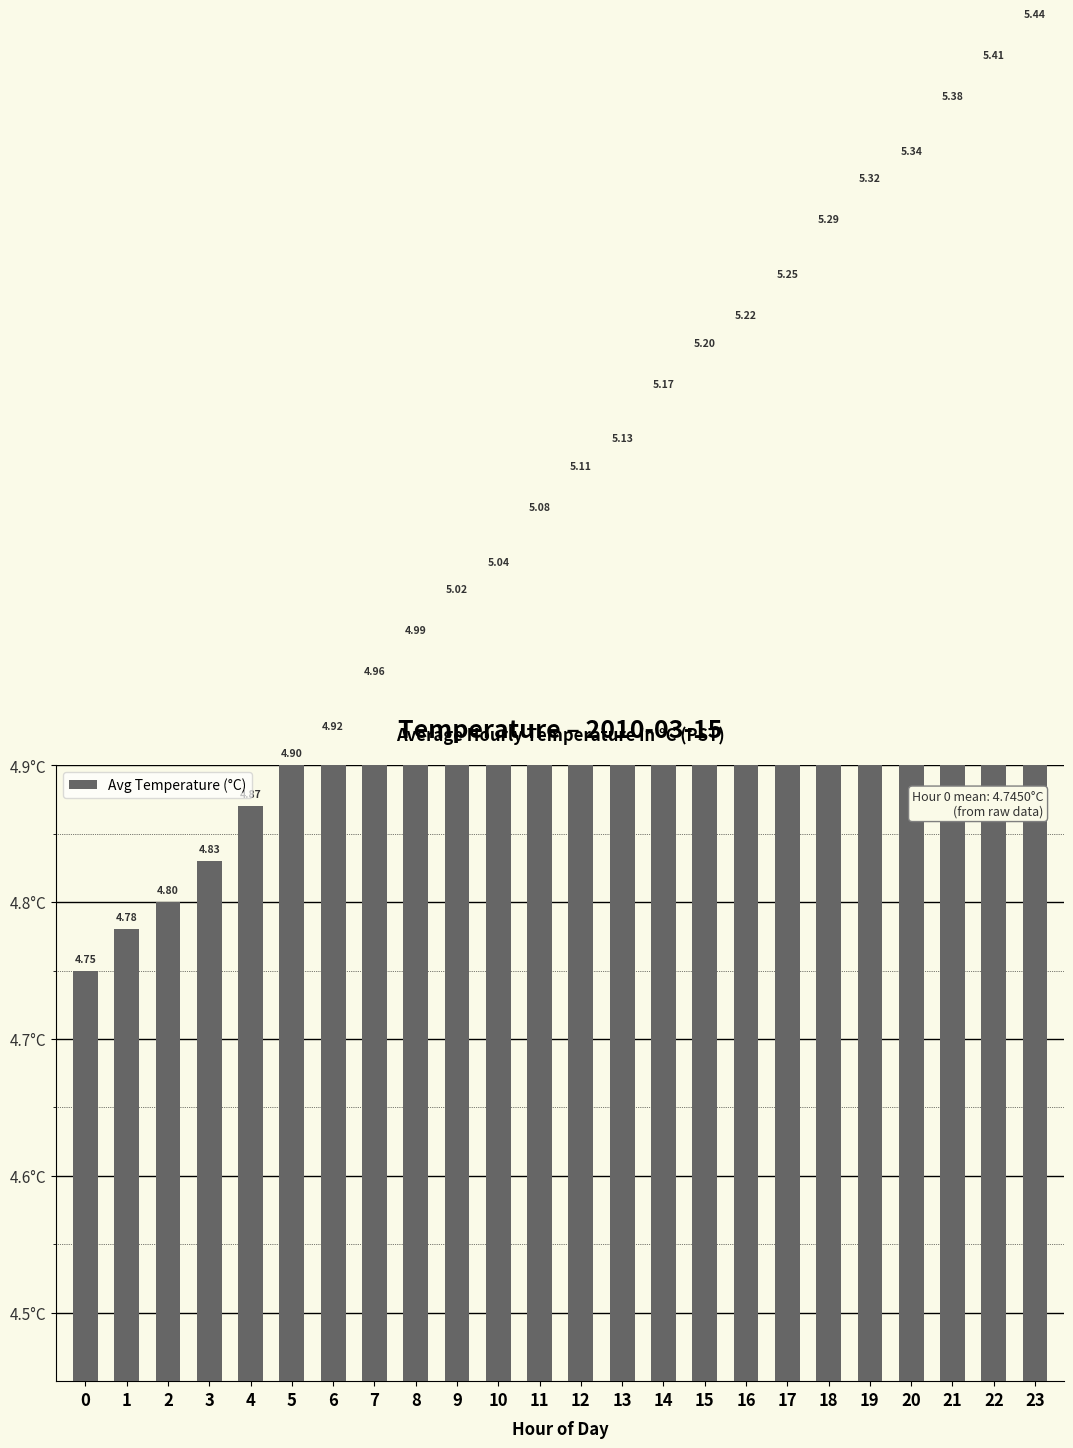

What is the value of the 24th bar from the left?

5.4